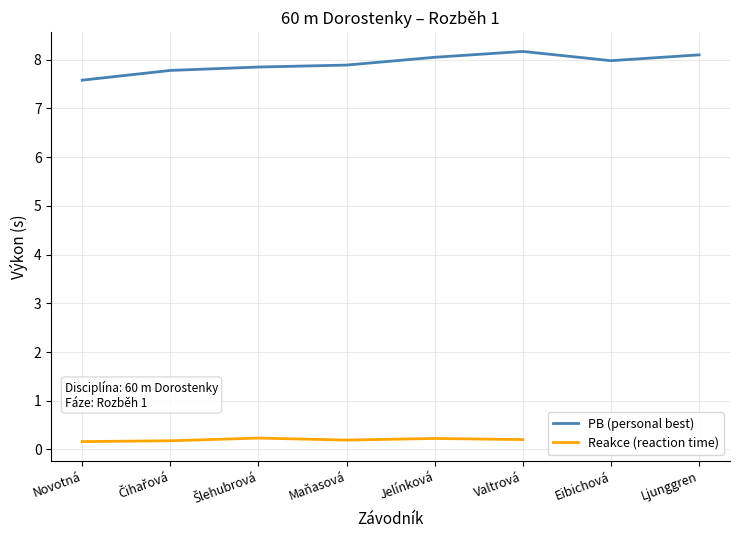

What is the smallest value displayed?

0.2